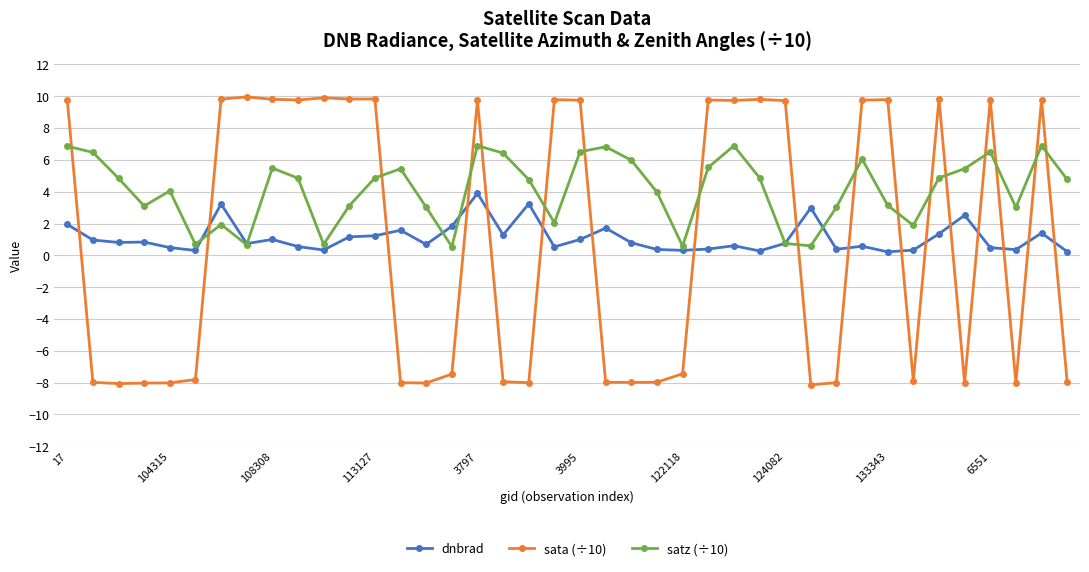

Which series has the largest range (max minus min)?

sata (÷10)